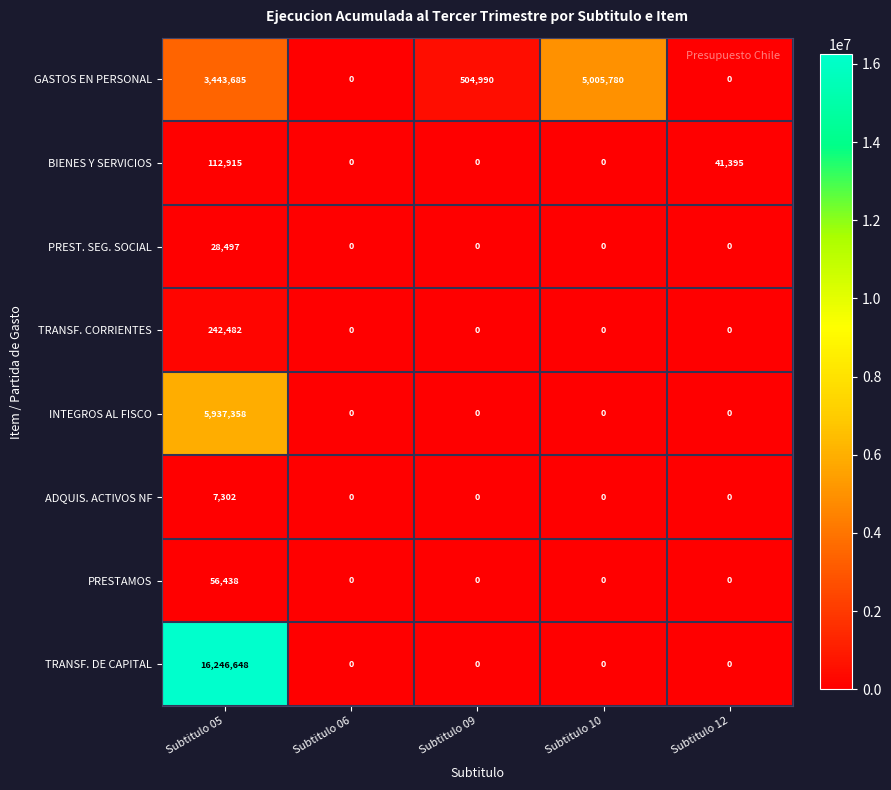

At how many categories does at least one series exceed 12980593?

1